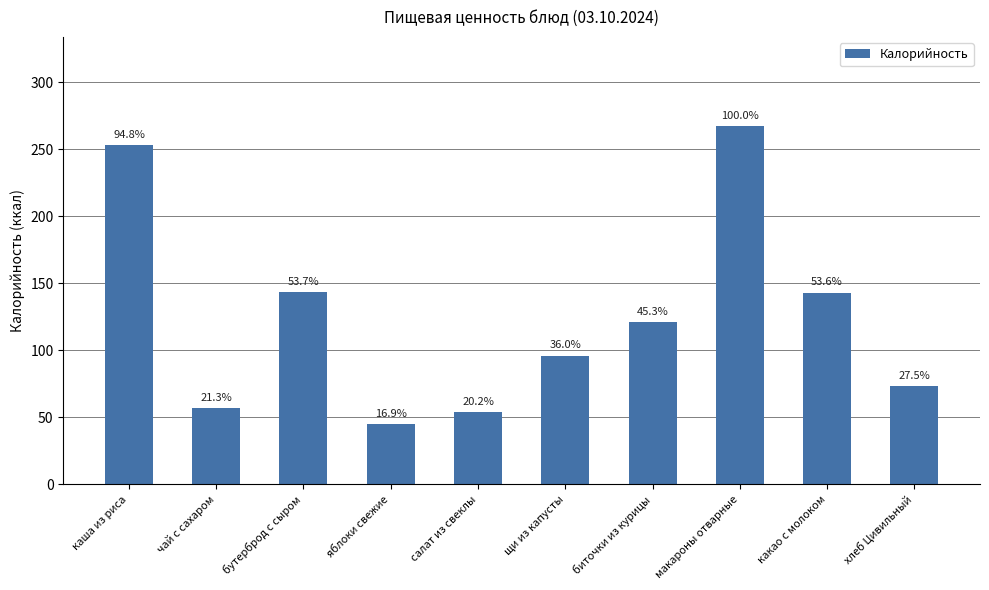

Are the bars horizontal?

No